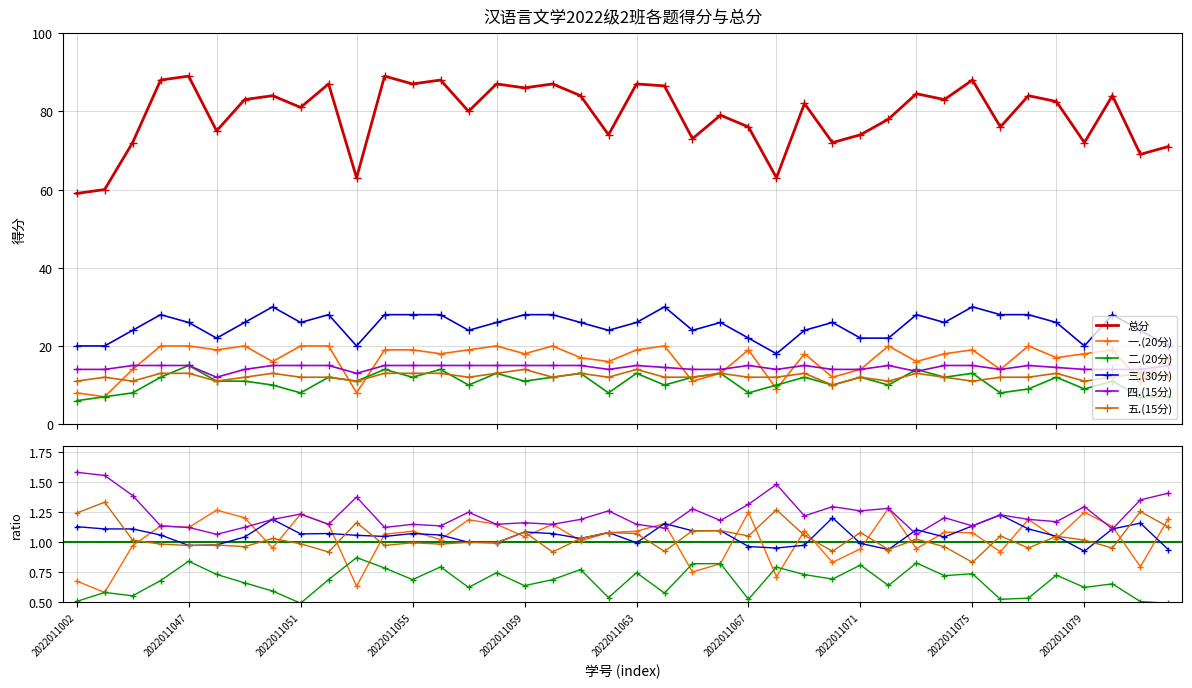

What is the highest value of the 四.(15分) series?

15.0